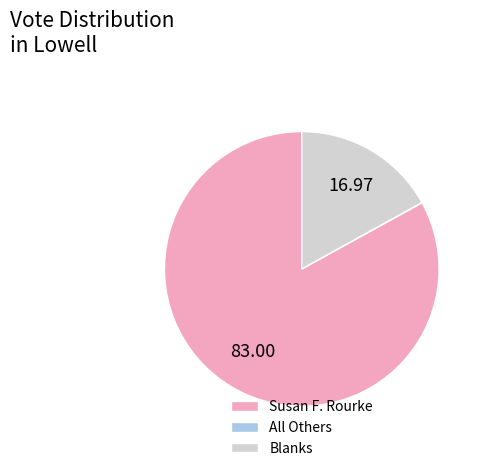

Is there any slice that represents more than half of the pie?

Yes